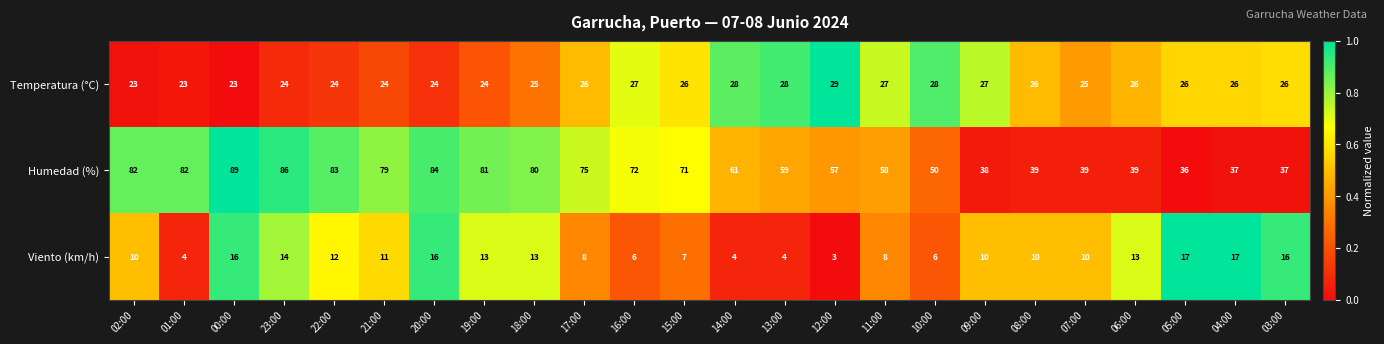

Is it true that Humedad (%) equals 84 at 20:00?

True